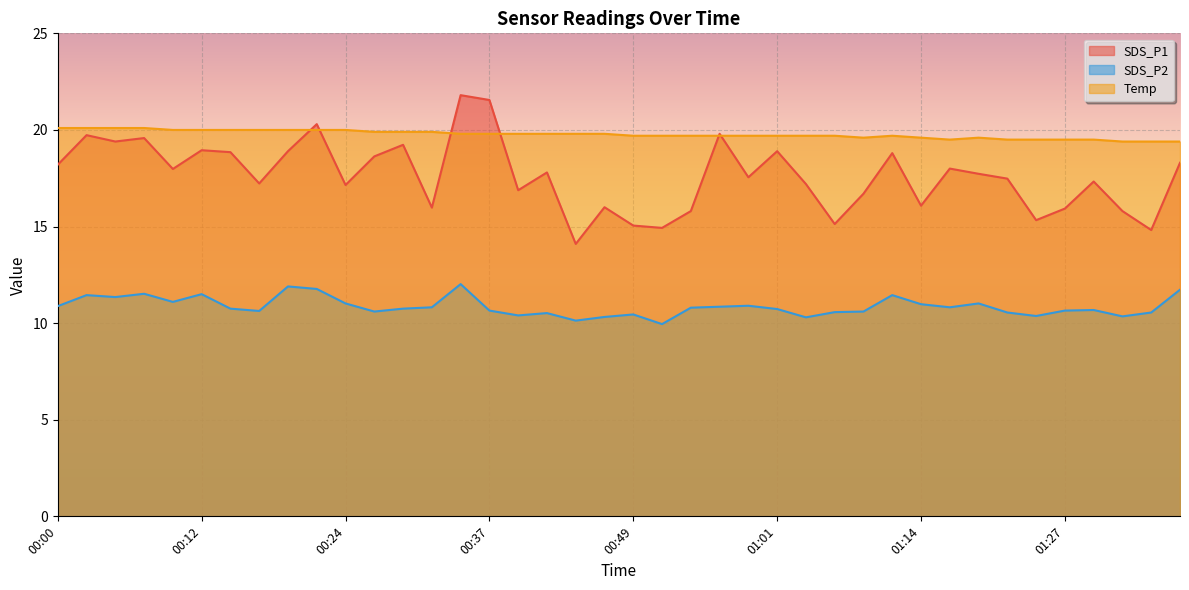

Where does the SDS_P2 series first go above 10?

00:00